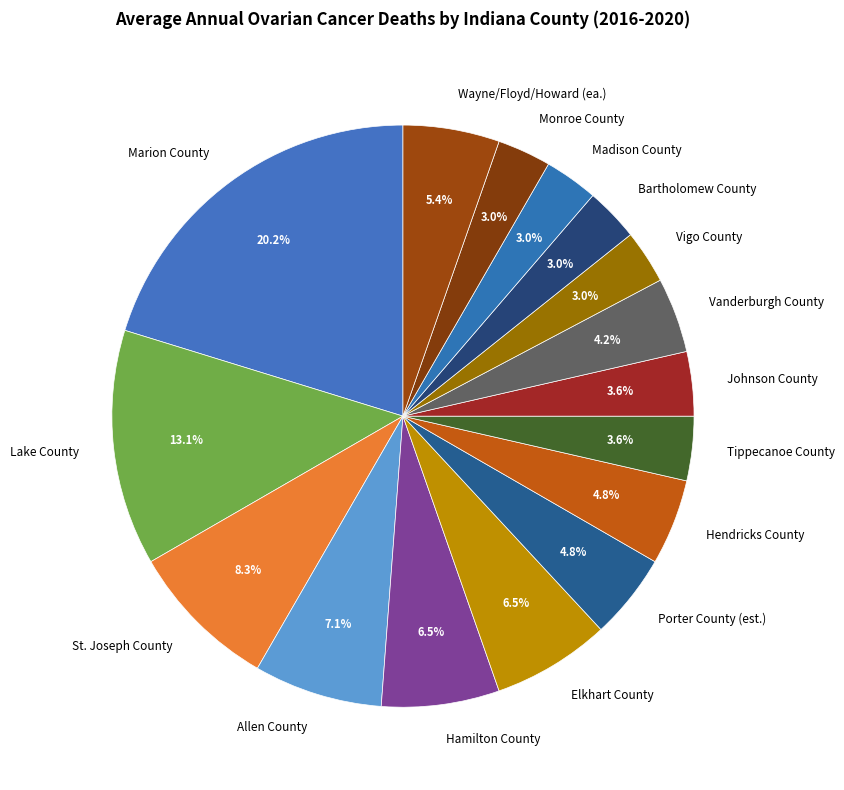

Which slice is the largest?

Marion County